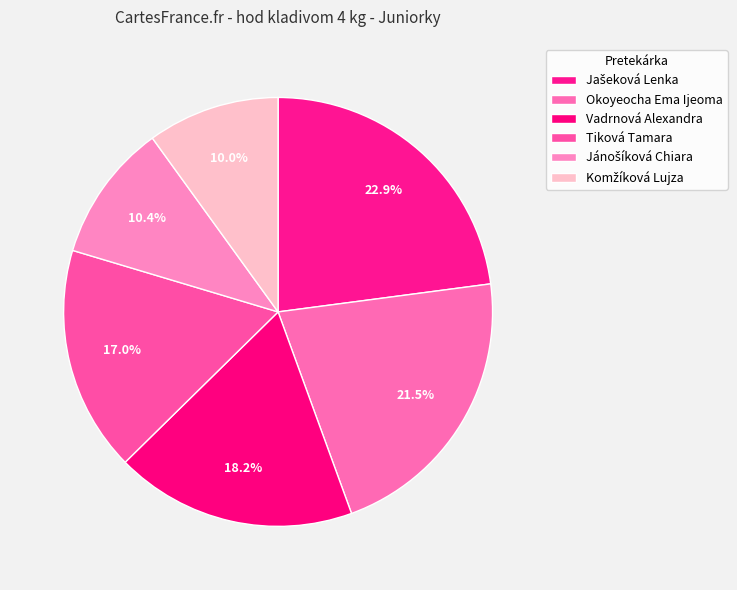

How many slices are in this pie chart?

6